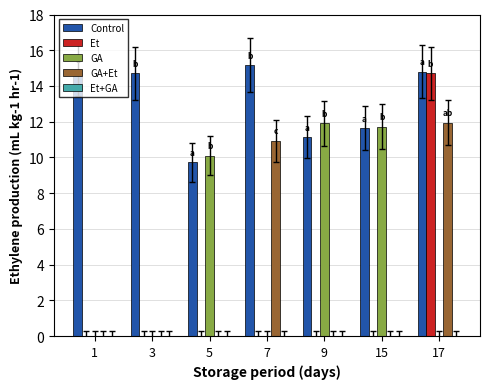

What is the total value across all series at 17?

41.5